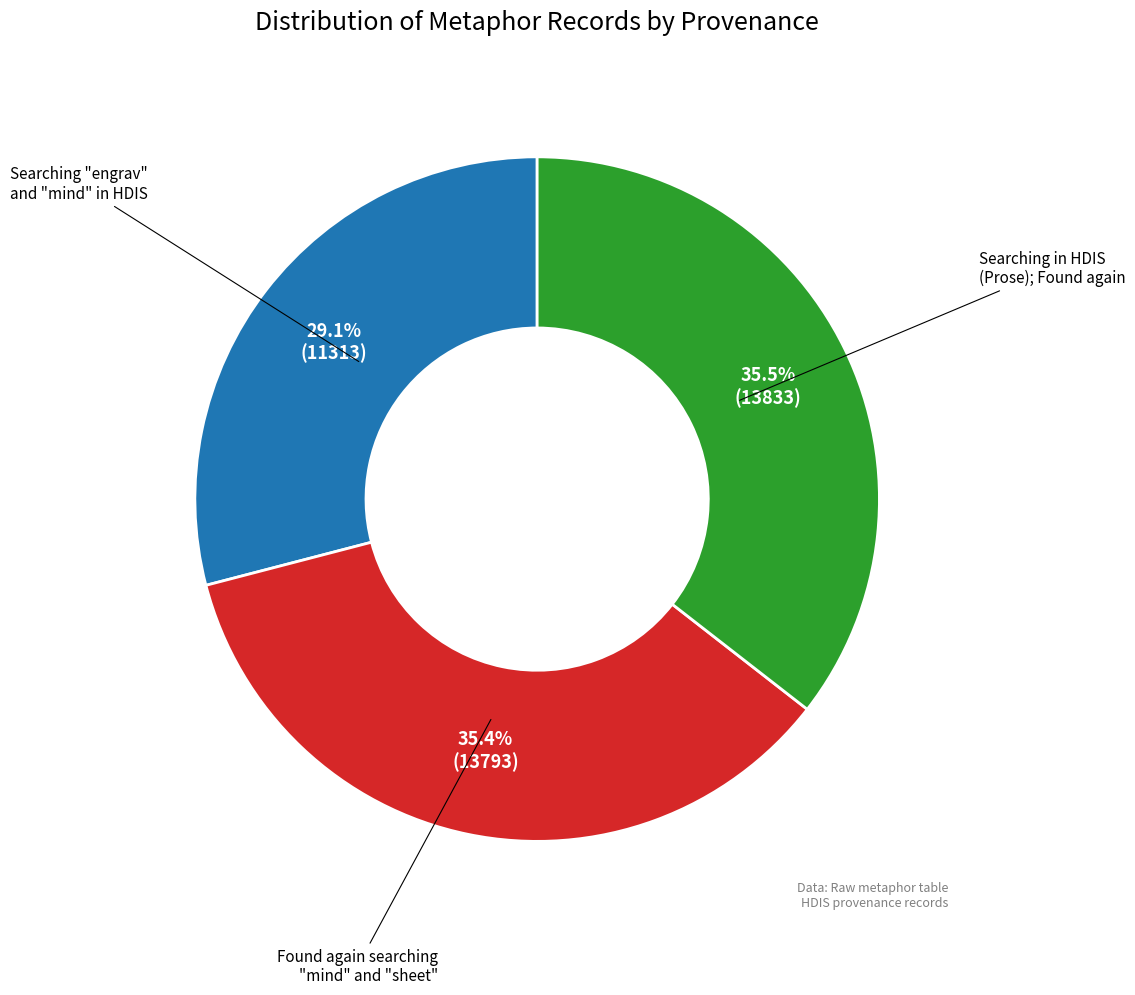

Does any single category account for the majority?

No